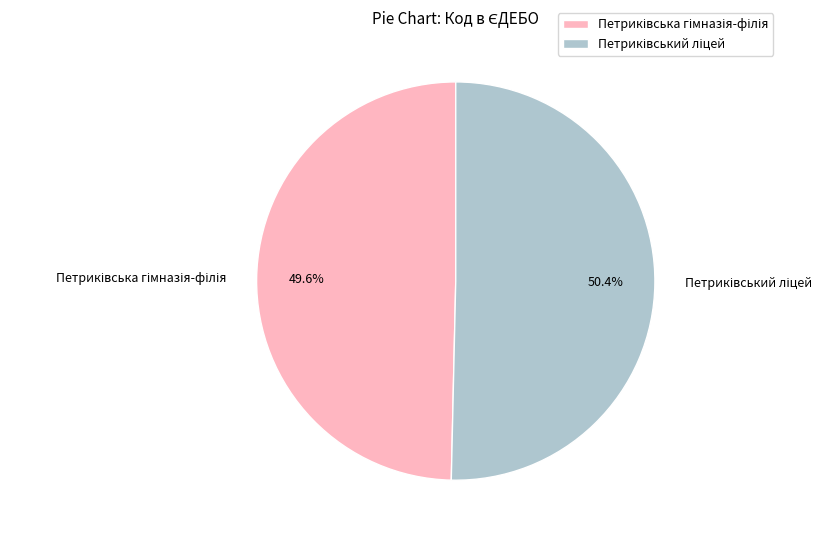

Is there any slice that represents more than half of the pie?

Yes